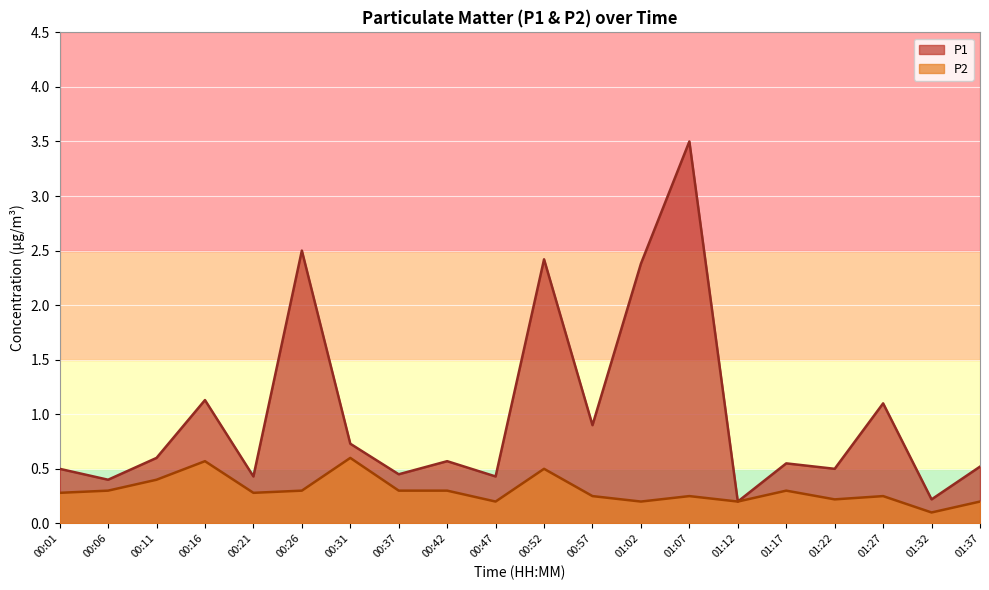

True or false: P2 and P1 intersect in this chart.

False